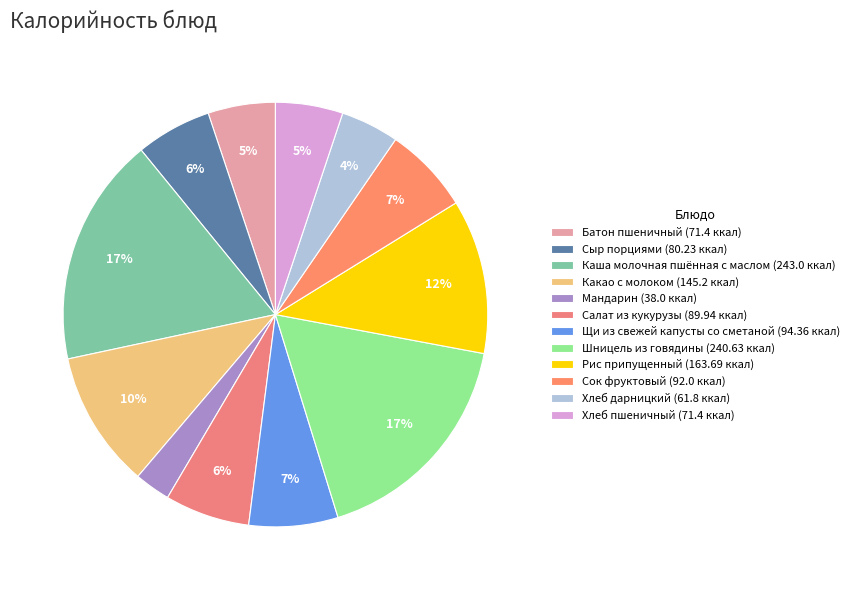

What is the change in value from Салат из кукурузы to Шницель из говядины?

+150.7